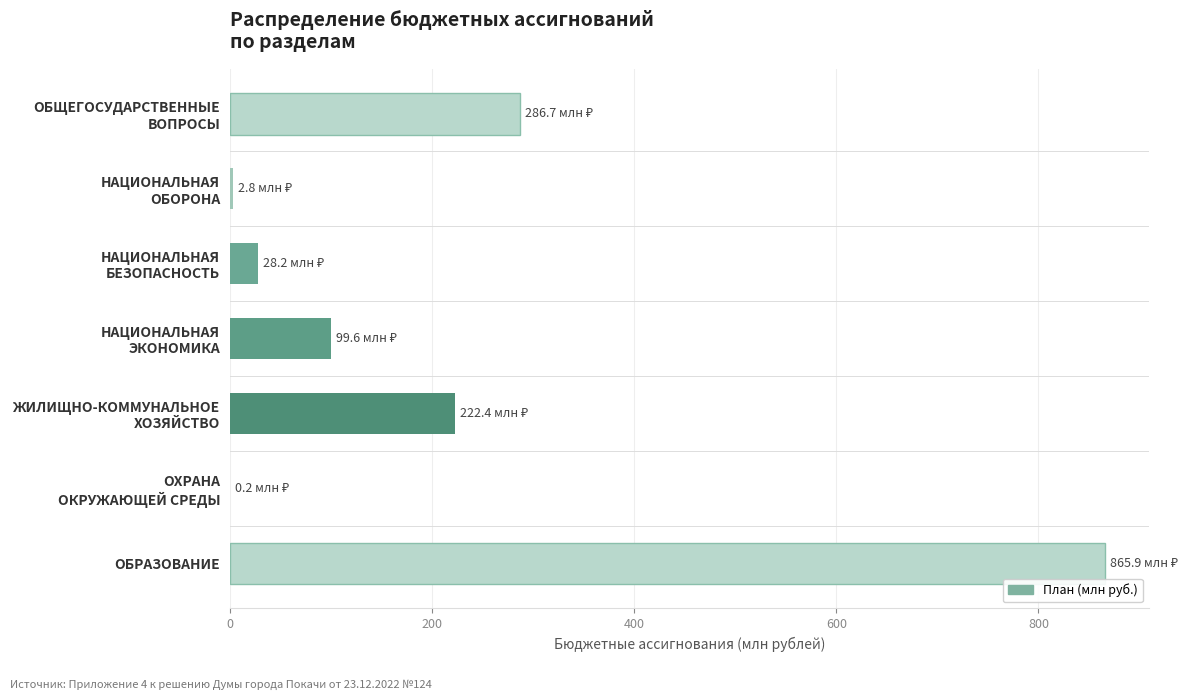

At which category does the chart reach its peak across all series?

ОБРАЗОВАНИЕ